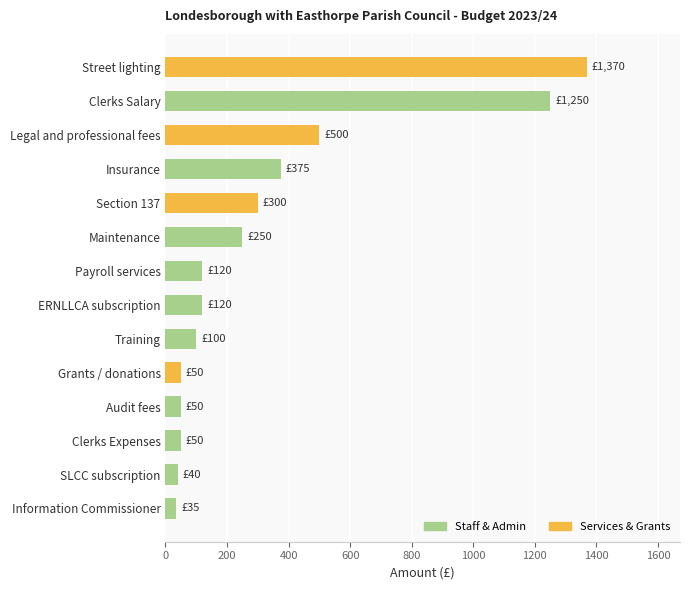

What is the ratio of the value at Training to the value at Grants / donations?

2.0